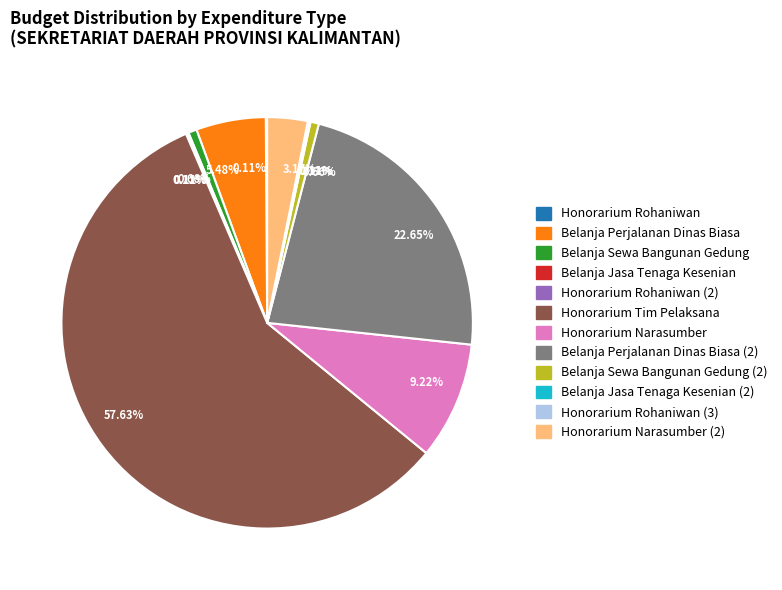

Does any single category account for the majority?

Yes